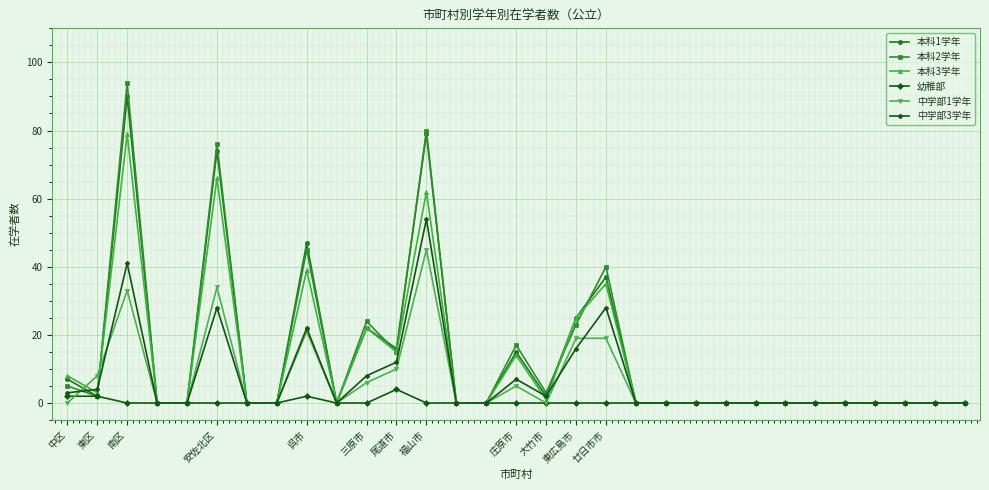

Does the chart have visible grid lines?

Yes